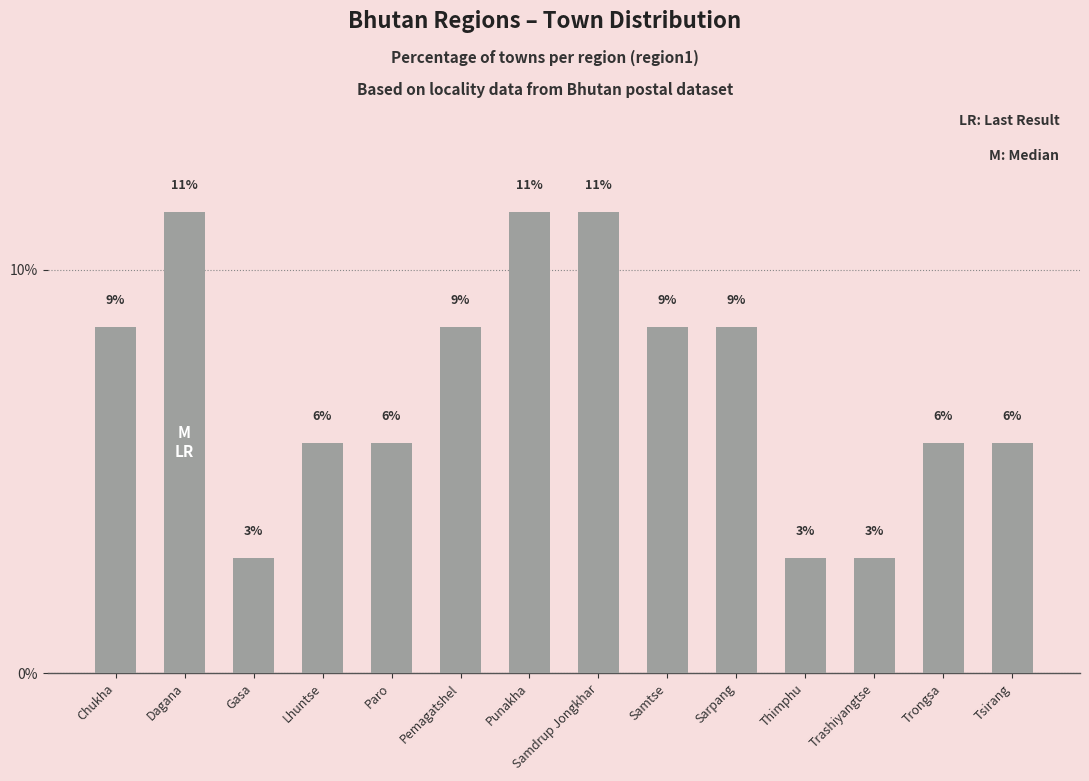

What is the label of the 5th bar from the right?

Sarpang